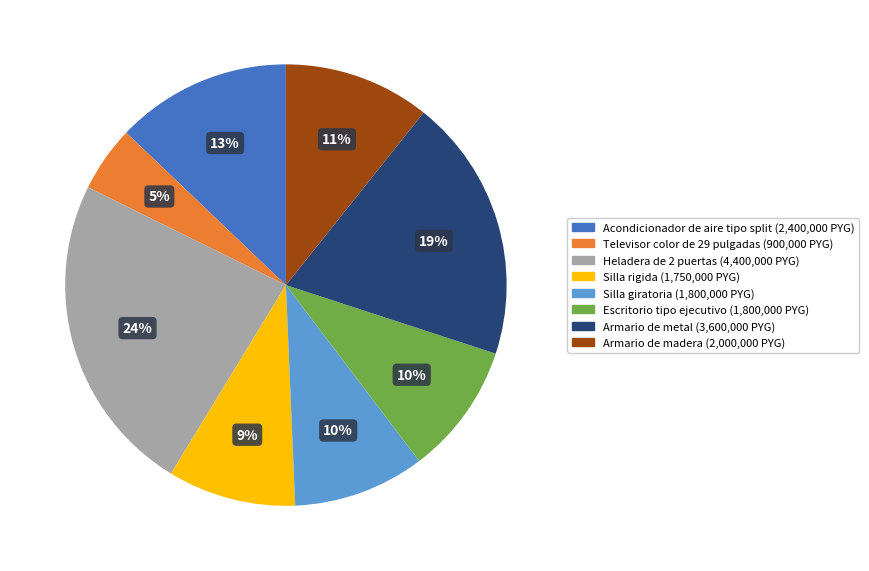

Which category has the biggest portion of the pie?

Heladera de 2 puertas